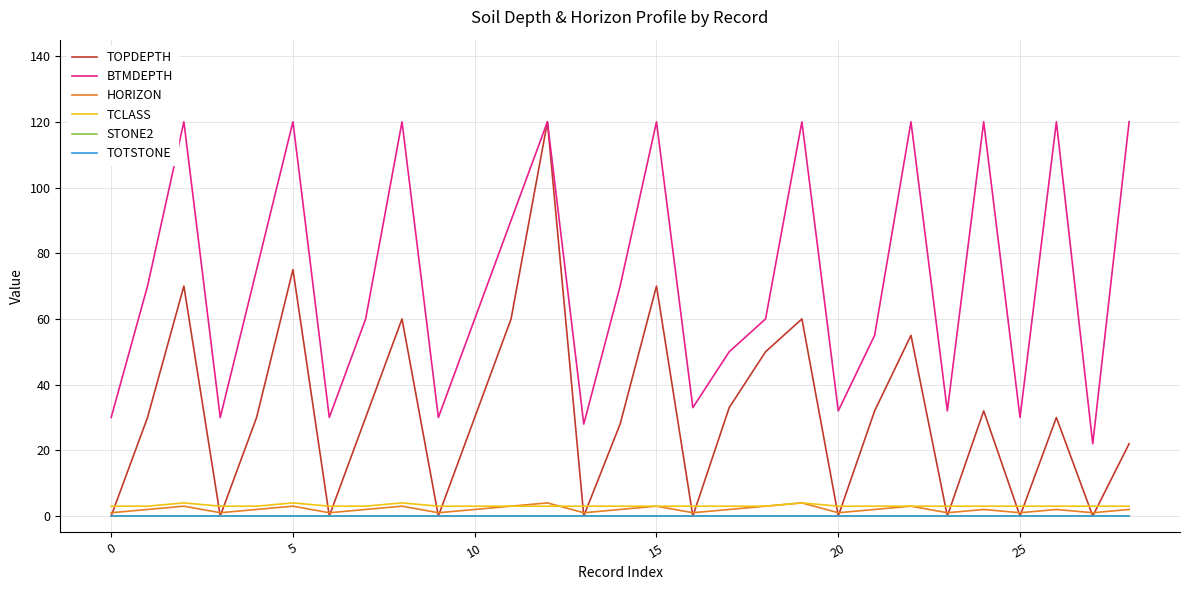

What is the label of the 17th point from the right?

12